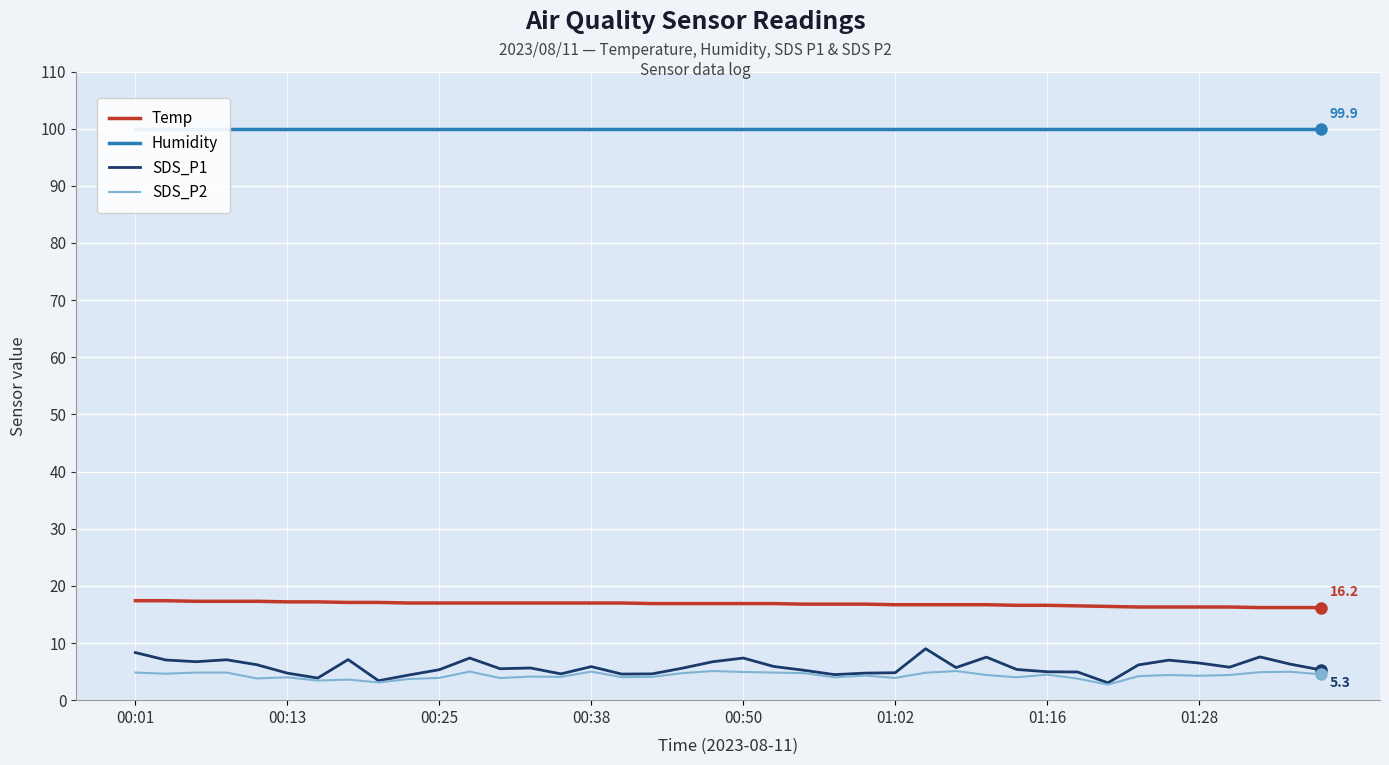

Reading left to right, extract all data points from this chart.

Temp: 17.4	17.4	17.3	17.3	17.3	17.2	17.2	17.1	17.1	17.0	17.0	17.0	17.0	17.0	17.0	17.0	17.0	16.9	16.9	16.9	16.9	16.9	16.8	16.8	16.8	16.7	16.7	16.7	16.7	16.6	16.6	16.5	16.4	16.3	16.3	16.3	16.3	16.2	16.2	16.2
Humidity: 99.9	99.9	99.9	99.9	99.9	99.9	99.9	99.9	99.9	99.9	99.9	99.9	99.9	99.9	99.9	99.9	99.9	99.9	99.9	99.9	99.9	99.9	99.9	99.9	99.9	99.9	99.9	99.9	99.9	99.9	99.9	99.9	99.9	99.9	99.9	99.9	99.9	99.9	99.9	99.9
SDS_P1: 8.3	7.0	6.7	7.1	6.2	4.7	3.9	7.1	3.4	4.4	5.3	7.4	5.5	5.6	4.6	5.9	4.6	4.6	5.6	6.7	7.4	5.9	5.2	4.5	4.7	4.8	9.0	5.7	7.5	5.4	5.0	4.9	3.0	6.2	7.0	6.5	5.8	7.6	6.3	5.3
SDS_P2: 4.8	4.6	4.8	4.8	3.8	4.0	3.4	3.6	3.1	3.7	3.9	5.0	3.9	4.1	4.1	5.0	4.0	4.1	4.7	5.1	4.9	4.8	4.7	4.0	4.3	3.9	4.8	5.1	4.4	4.0	4.5	3.8	2.7	4.2	4.4	4.3	4.4	4.9	5.0	4.5